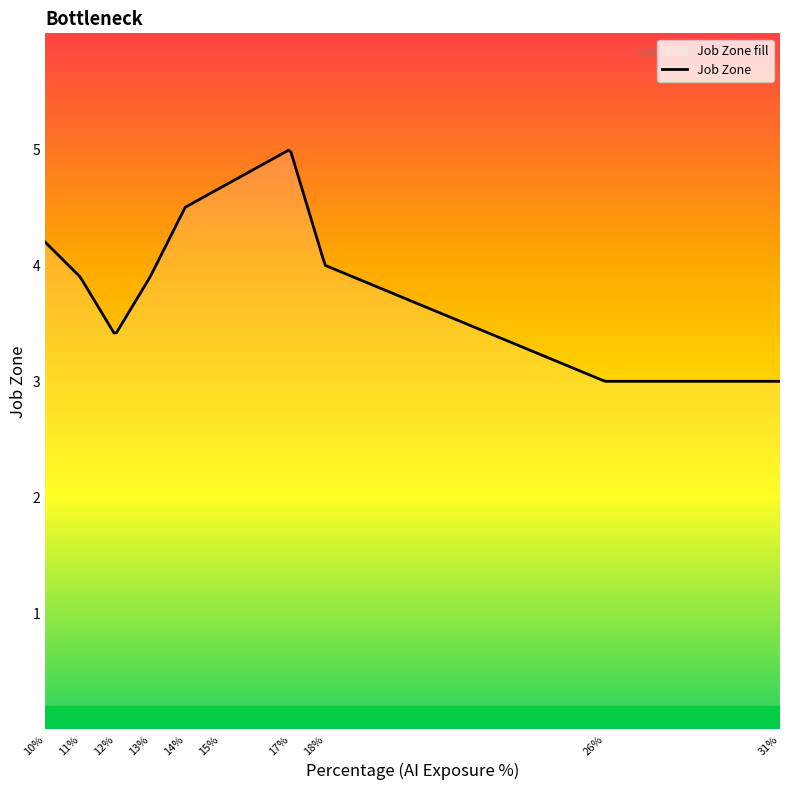

What is the difference between the maximum and minimum values?

2.0